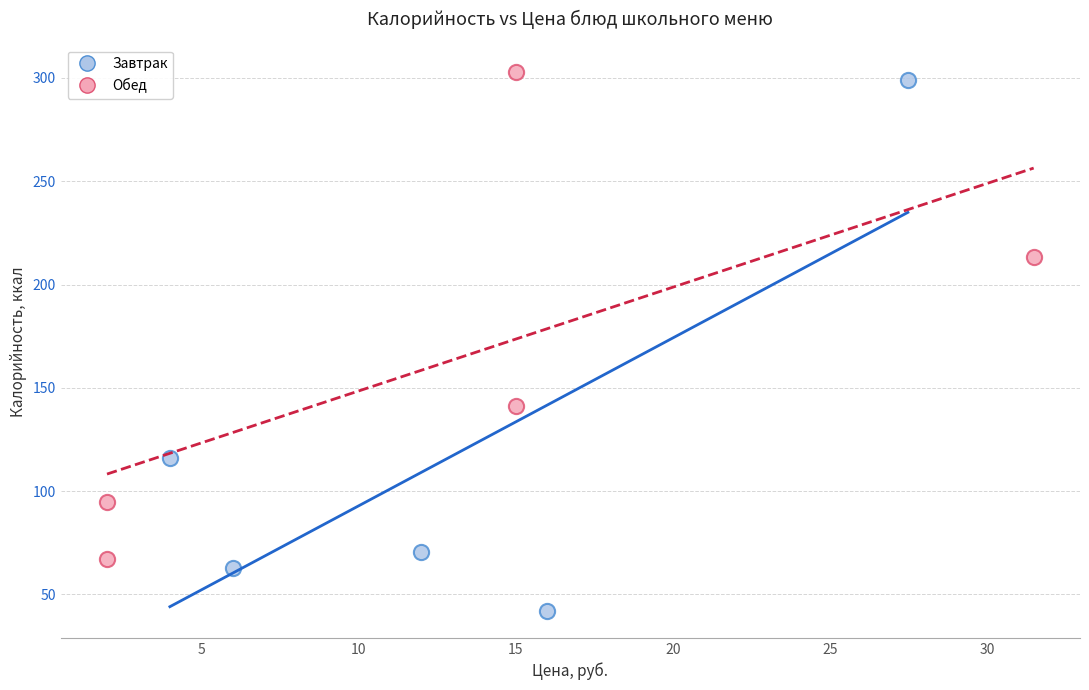

Which series contains the lowest Y value?

Завтрак